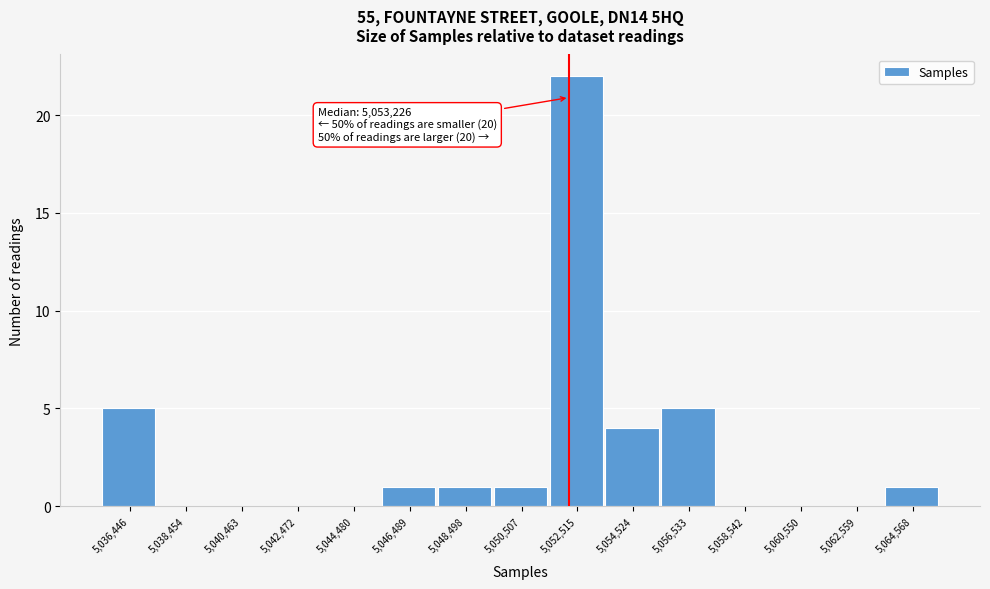

Reading left to right, what are all the values shown in this chart?

5,036,446=5	5,038,454=0	5,040,463=0	5,042,472=0	5,044,480=0	5,046,489=1	5,048,498=1	5,050,507=1	5,052,515=22	5,054,524=4	5,056,533=5	5,058,542=0	5,060,550=0	5,062,559=0	5,064,568=1